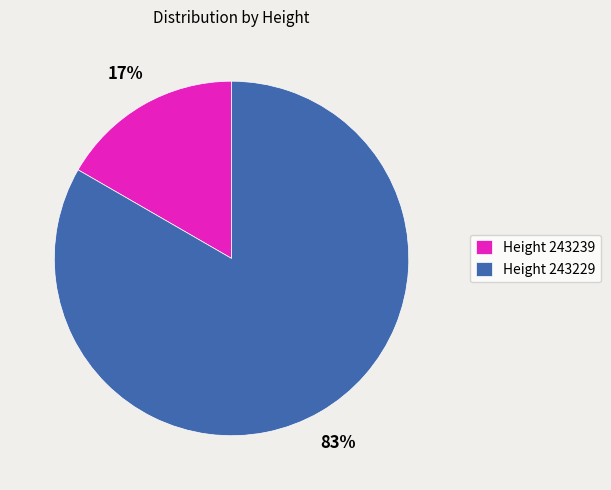

Which category has the smallest portion of the pie?

Height 243239